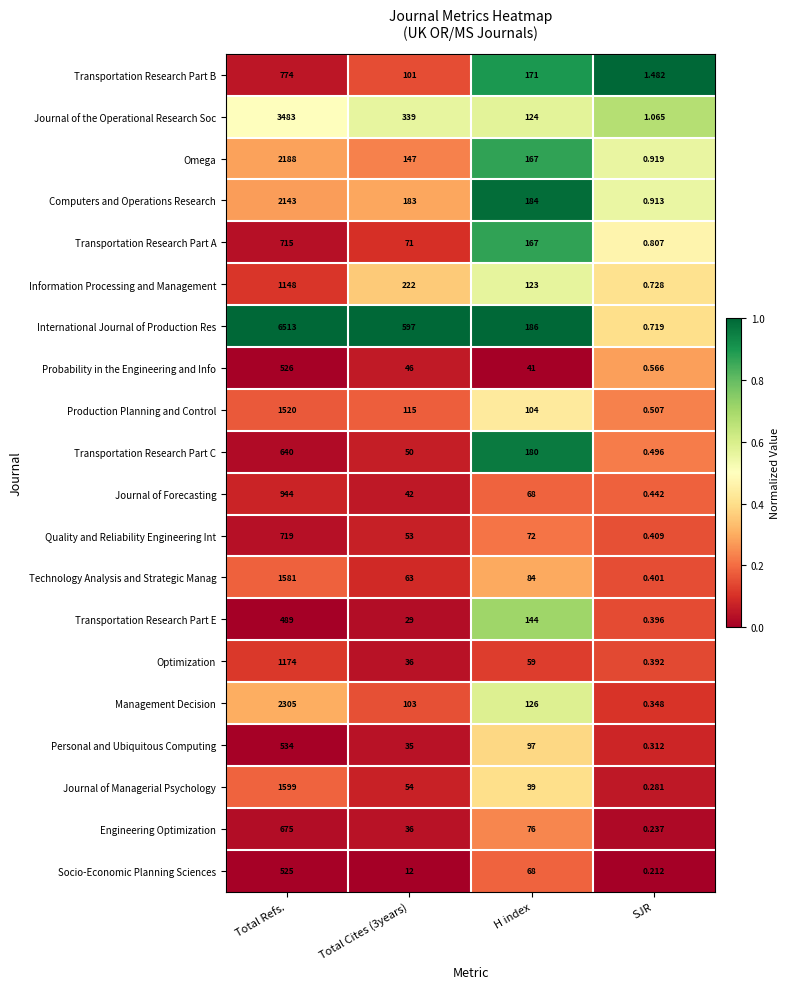

Which label corresponds to the largest value in the chart?

Total Refs.